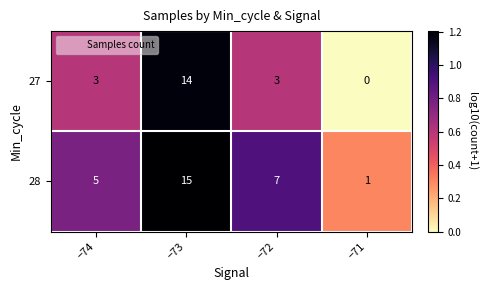

What is the difference between the 28 values at −73 and −74?

10